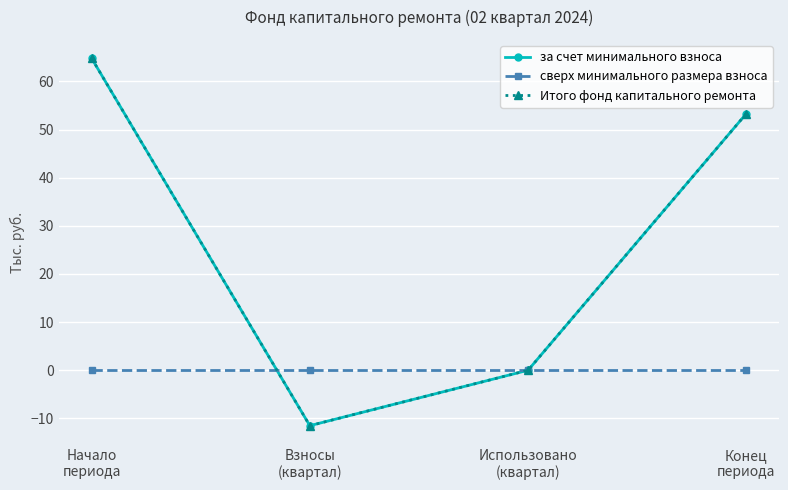

What is the label of the 1st point from the left?

Начало
периода